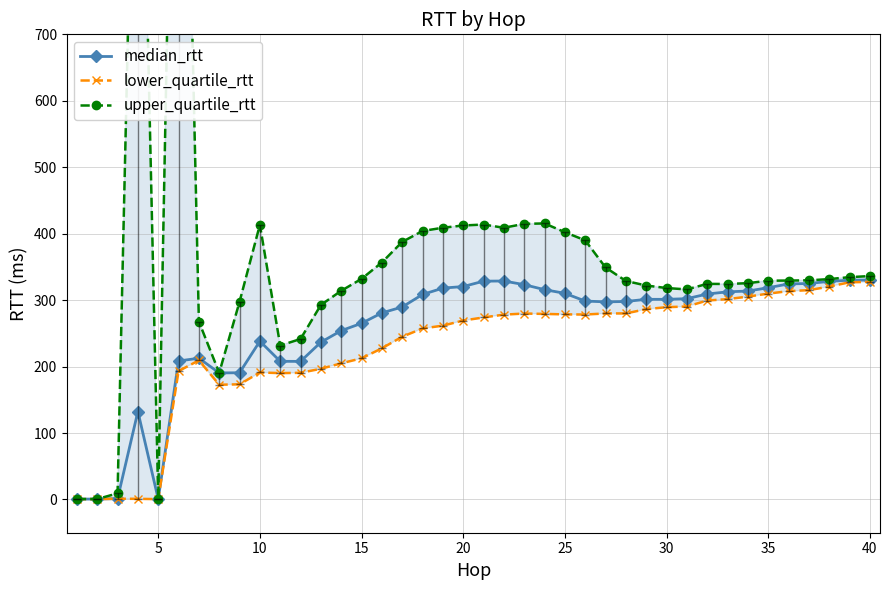

How many lines are shown in the chart?

3